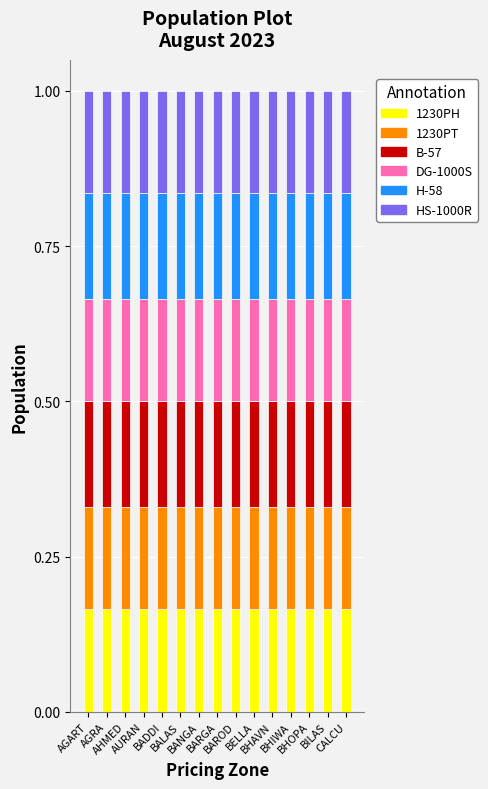

Which has a higher value, CALCU or BALAS?

CALCU